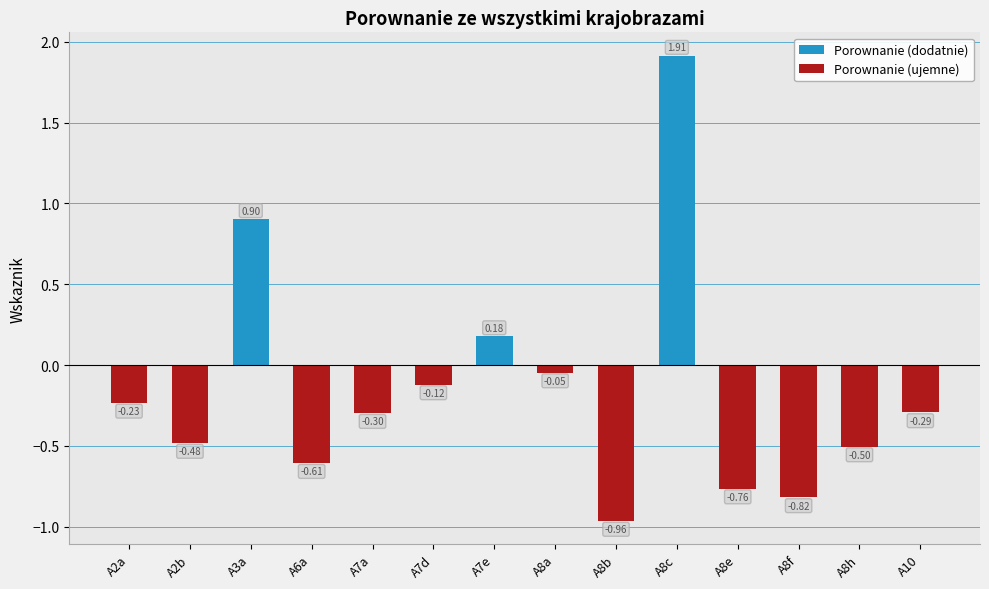

List the series in order of their peak value, lowest first.

Porownanie (ujemne), Porownanie (dodatnie)